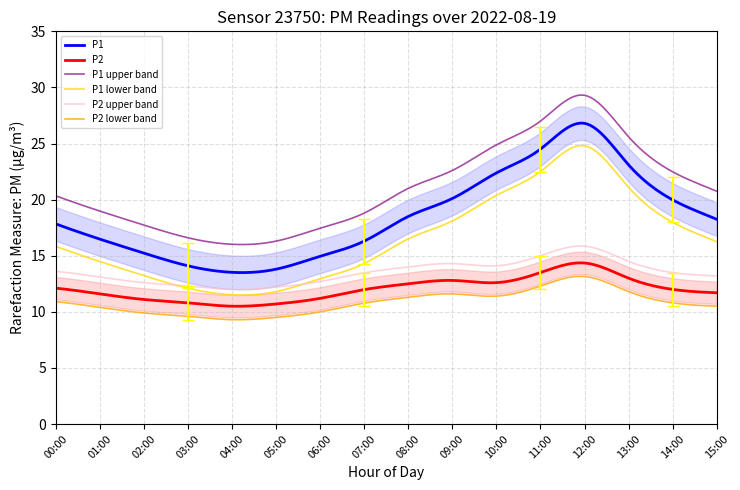

Reading left to right, list all the values displayed in this chart.

P1: 17.8	16.5	15.2	14.1	13.5	13.8	14.9	16.3	18.5	20.1	22.4	24.5	26.8	23.1	20.0	18.2
P2: 12.1	11.6	11.1	10.8	10.5	10.7	11.2	12.0	12.5	12.8	12.6	13.5	14.3	13.0	12.0	11.7